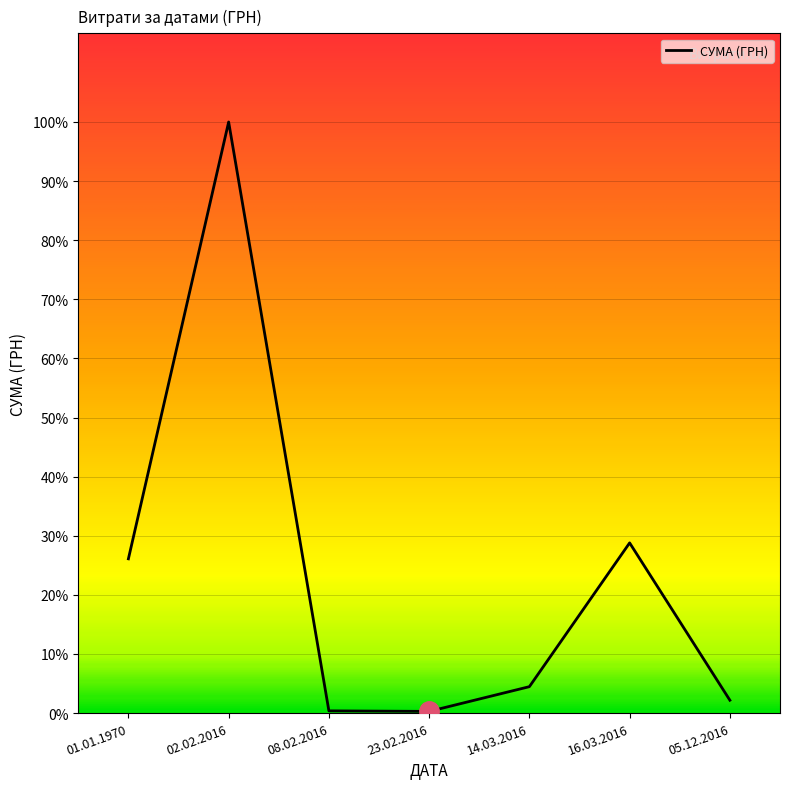

Does the chart display data point markers on the line(s)?

No